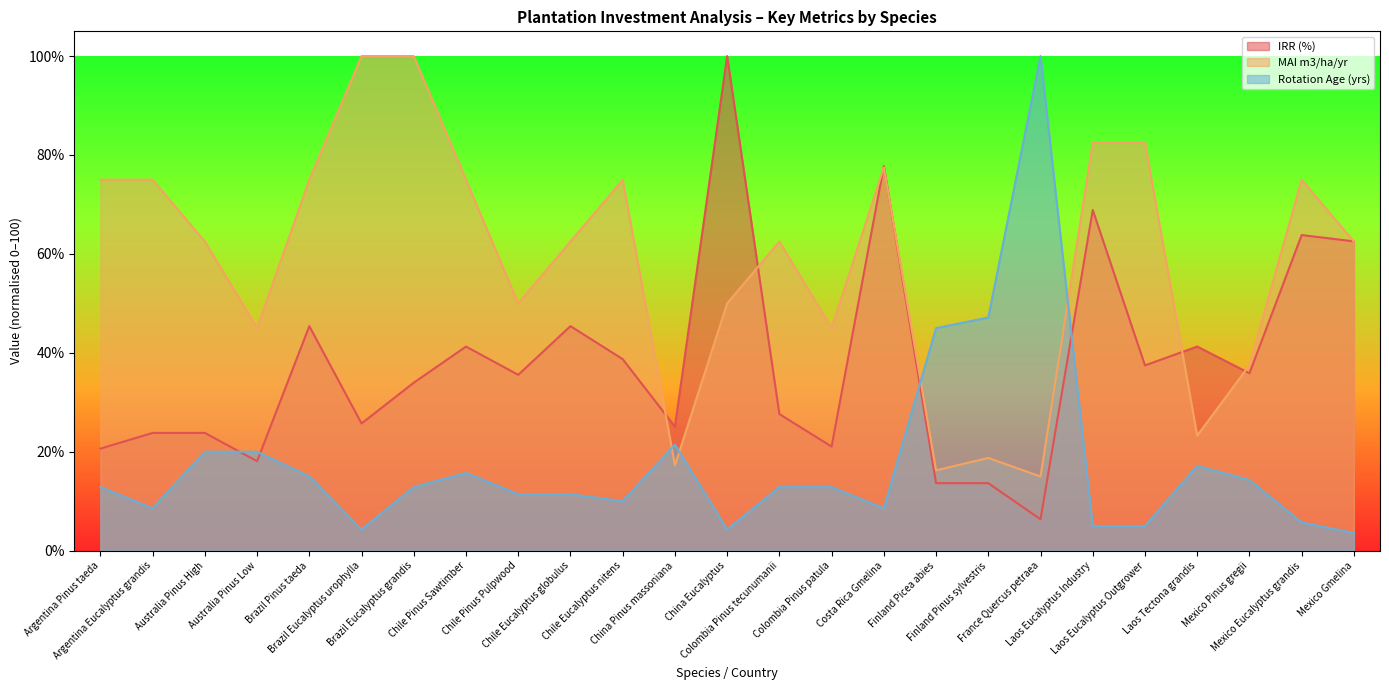

True or false: MAI m3/ha/yr and IRR (%) cross at least once.

True